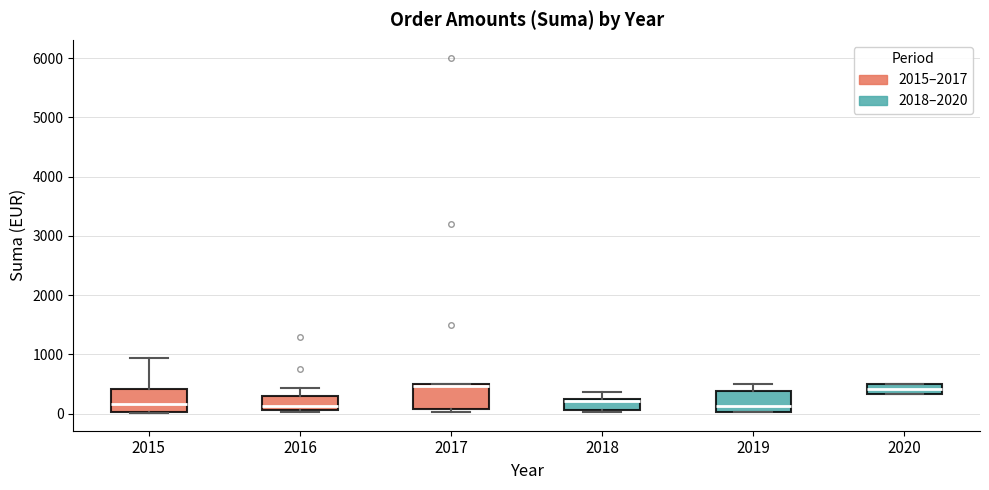

Where does the upper whisker of the box at x = 2018 end on the y-axis? The values are not printed on the chart, so give them approximately, as read against the axis.

400